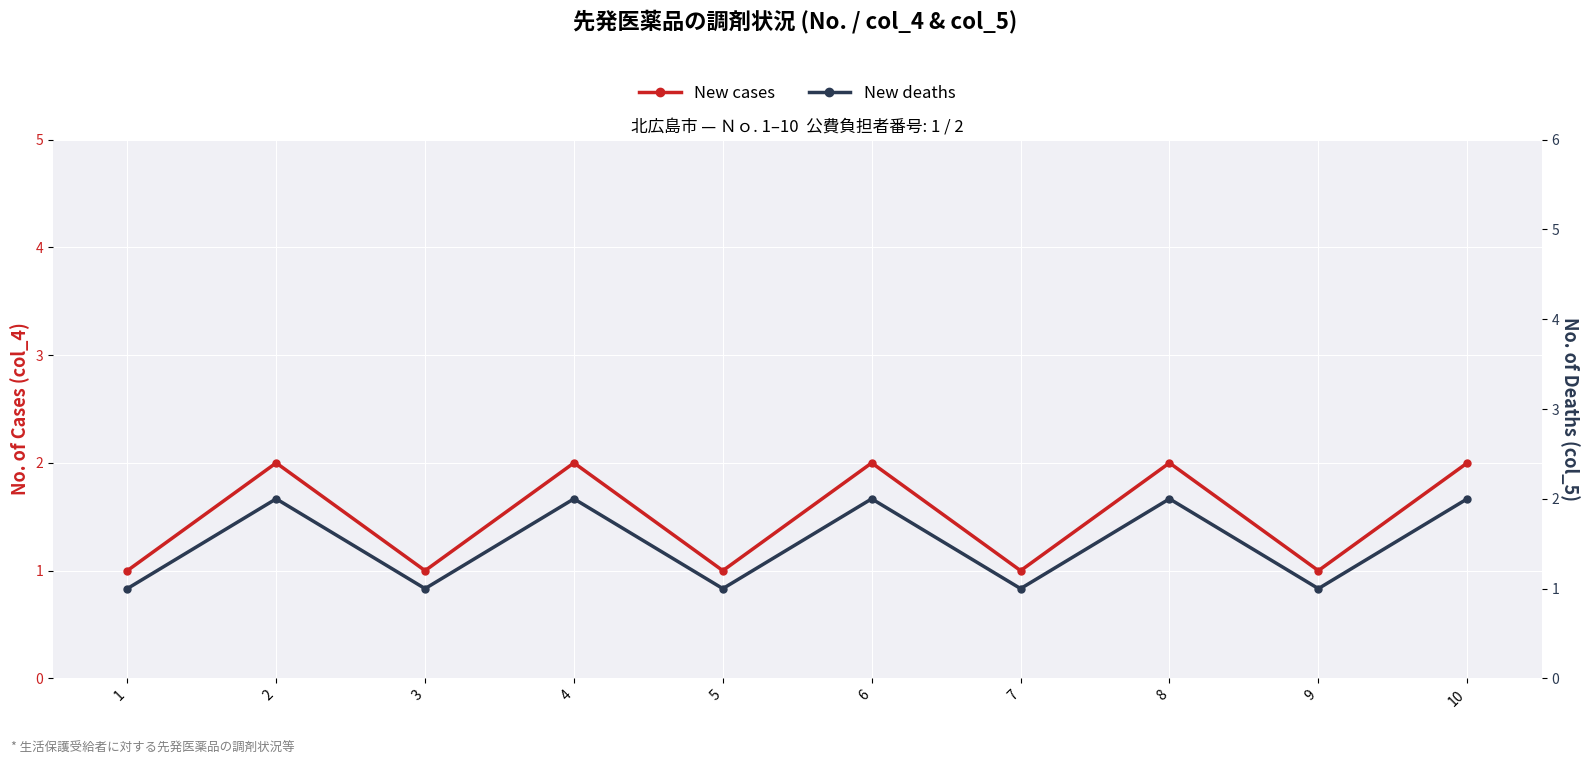

At which category is the sum across all series the highest?

2